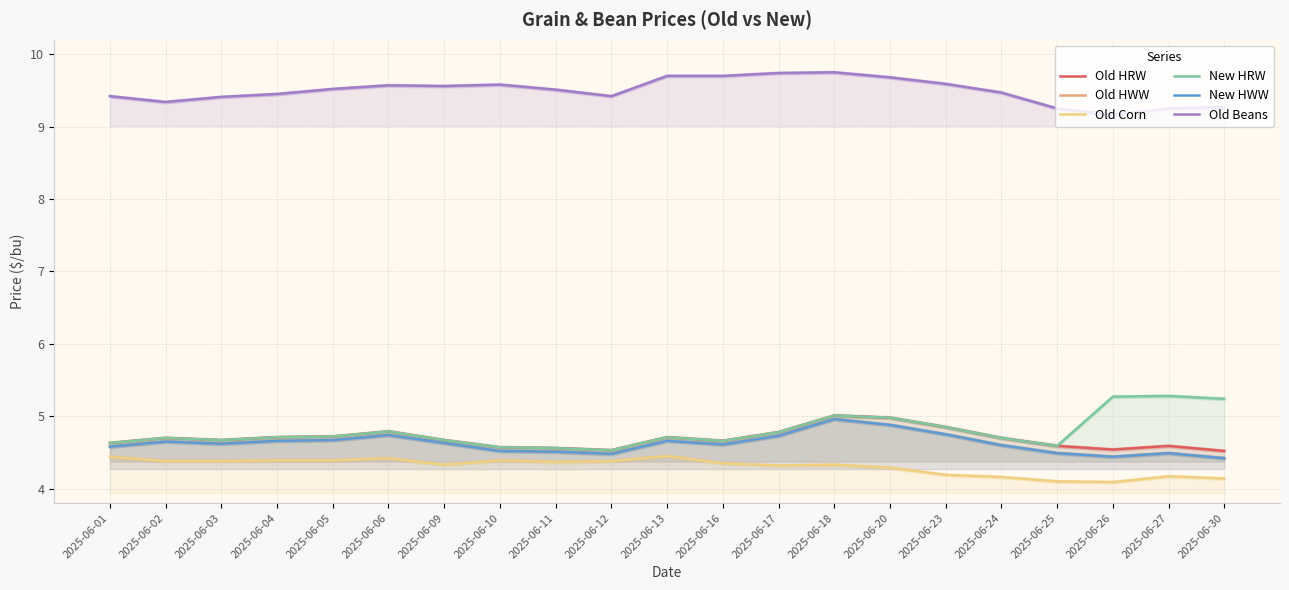

How many series are shown in this chart?

6